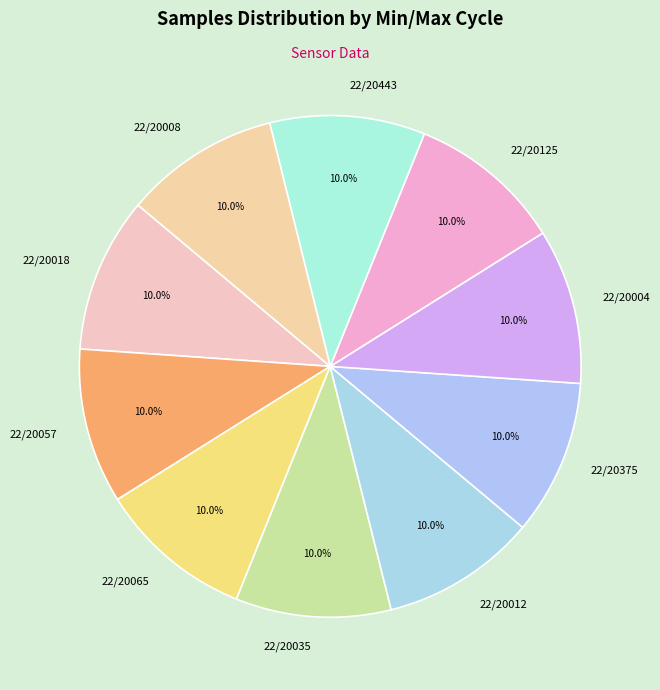

What portion of the pie excludes 22/20375?

90.0%